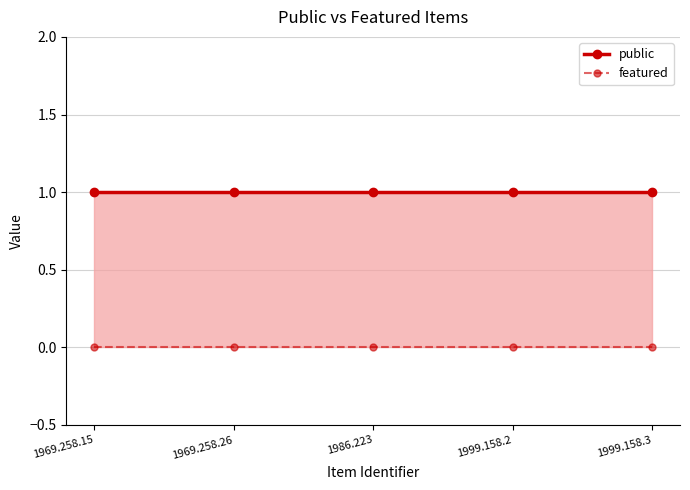

At 1969.258.15, list the series in order from smallest to largest.

featured, public